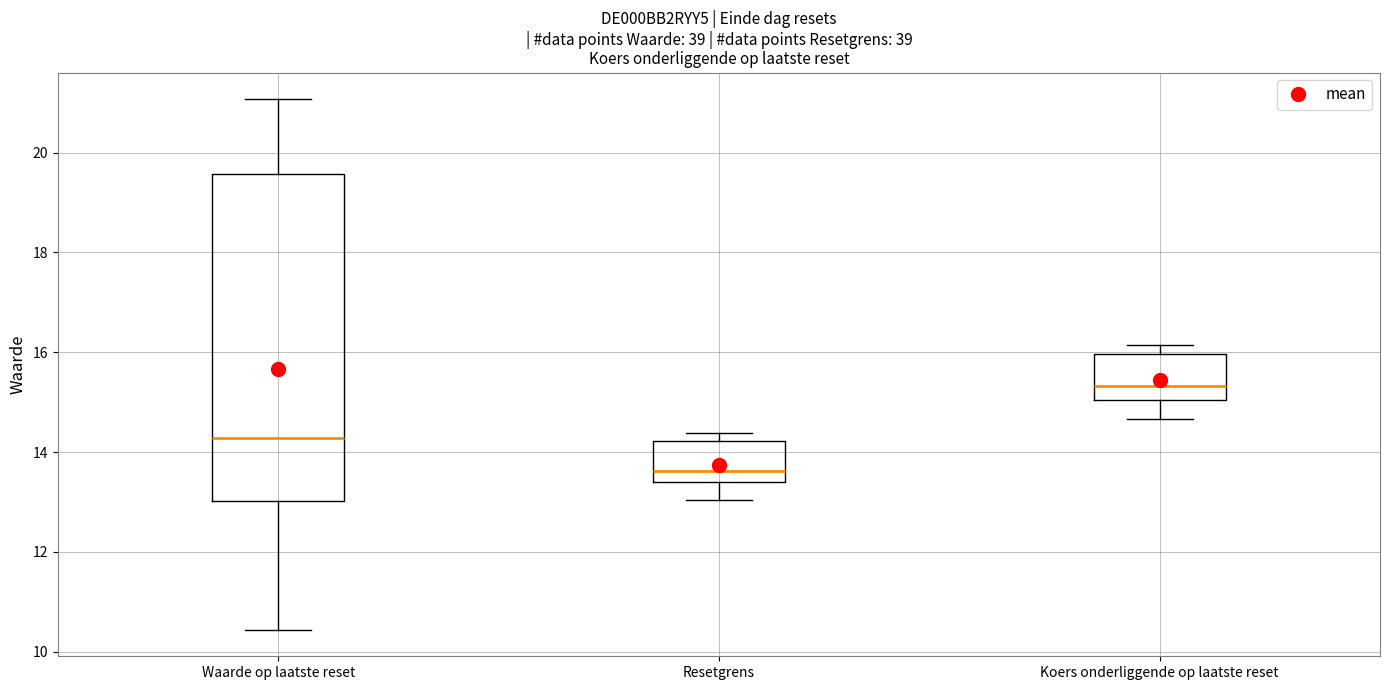

Reading left to right, read every box against the y-axis: the position of its median line, the range the box covers, and the ends of its whiskers. The values are not printed on the chart, so give them approximately, as read against the axis.

Waarde op laatste reset: median 14.2, box 13.0 to 19.6, whiskers 10.4 to 21.0
Resetgrens: median 13.6, box 13.4 to 14.2, whiskers 13.0 to 14.4
Koers onderliggende op laatste reset: median 15.4, box 15.0 to 16.0, whiskers 14.6 to 16.2